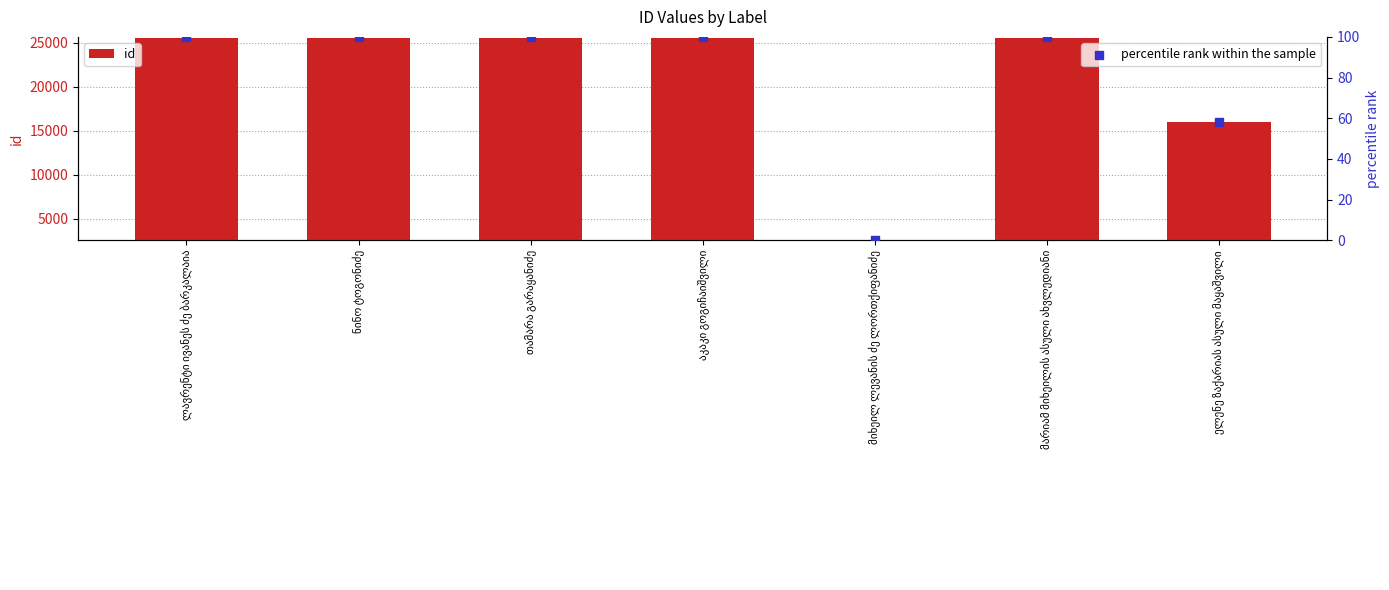

Is the value of percentile rank within the sample at თამარა გარაყანიძე greater than the value of id at ელენე ზაქარიას ასული მაყაშვილი?

No